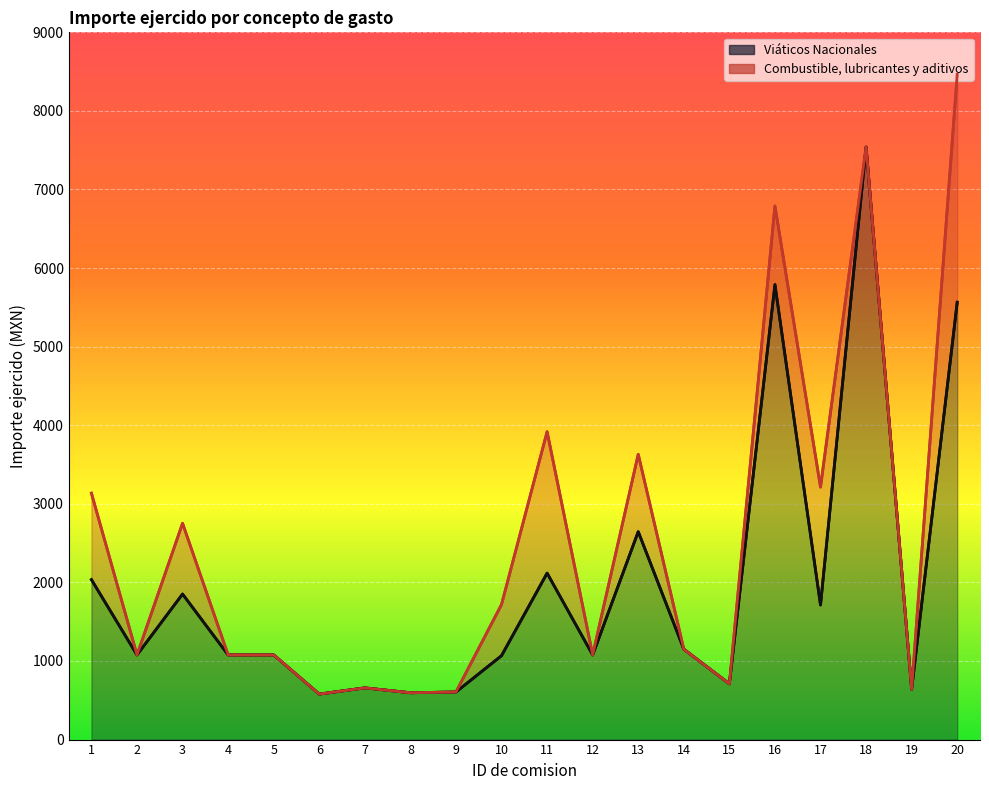

At which category is the sum across all series the highest?

20